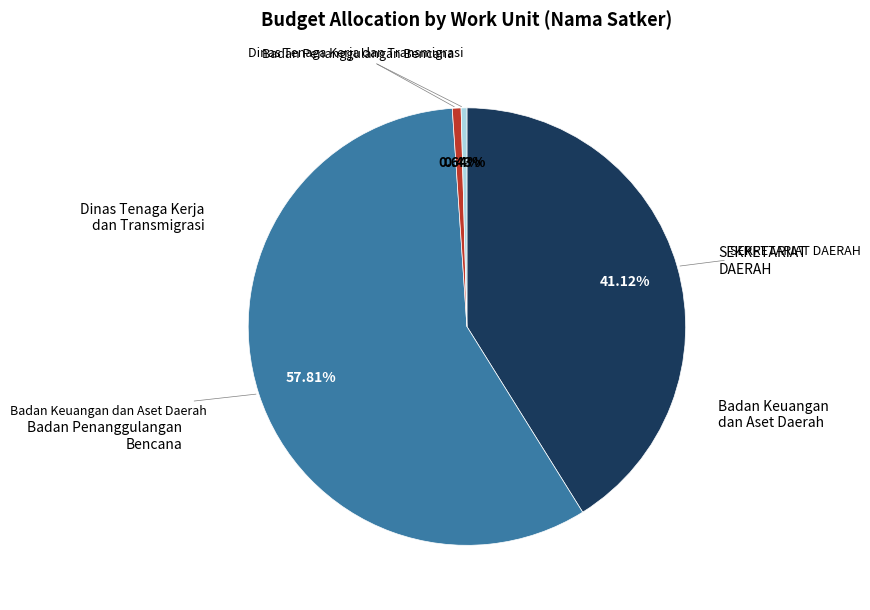

Is there any slice that represents more than half of the pie?

Yes